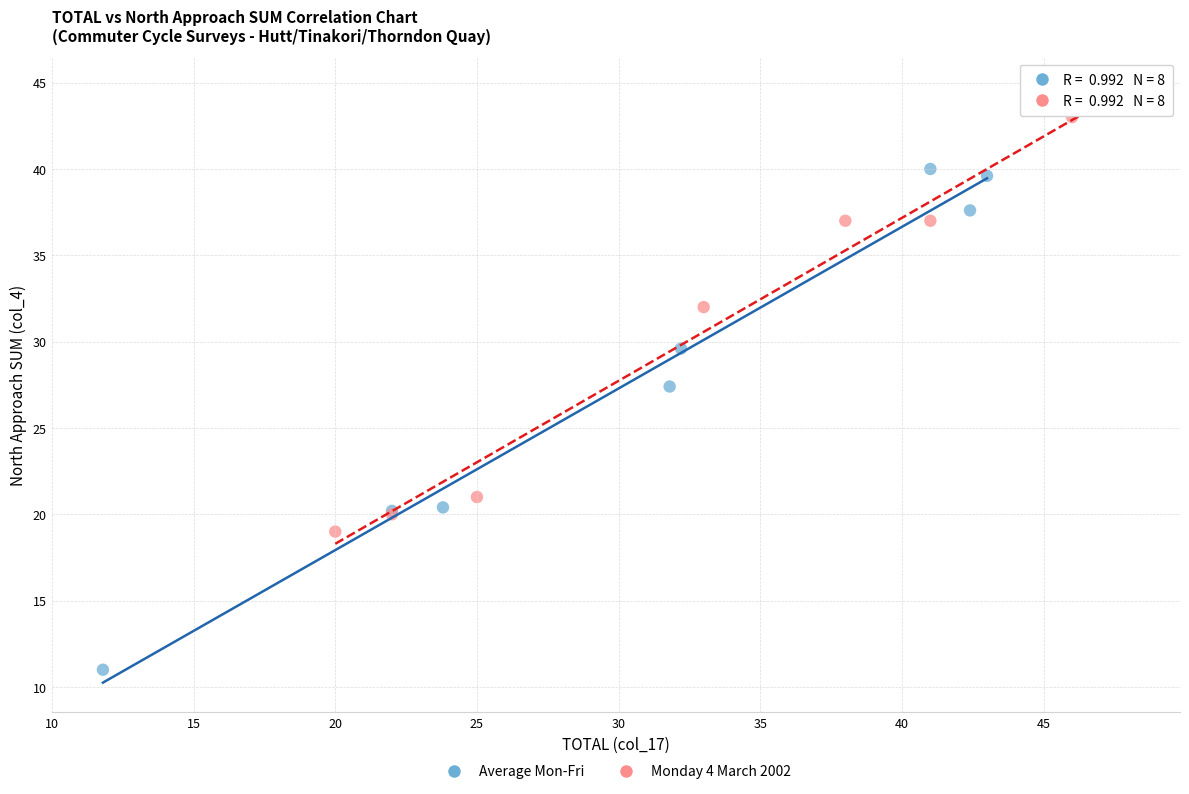

Which series contains the lowest Y value?

Average Mon-Fri